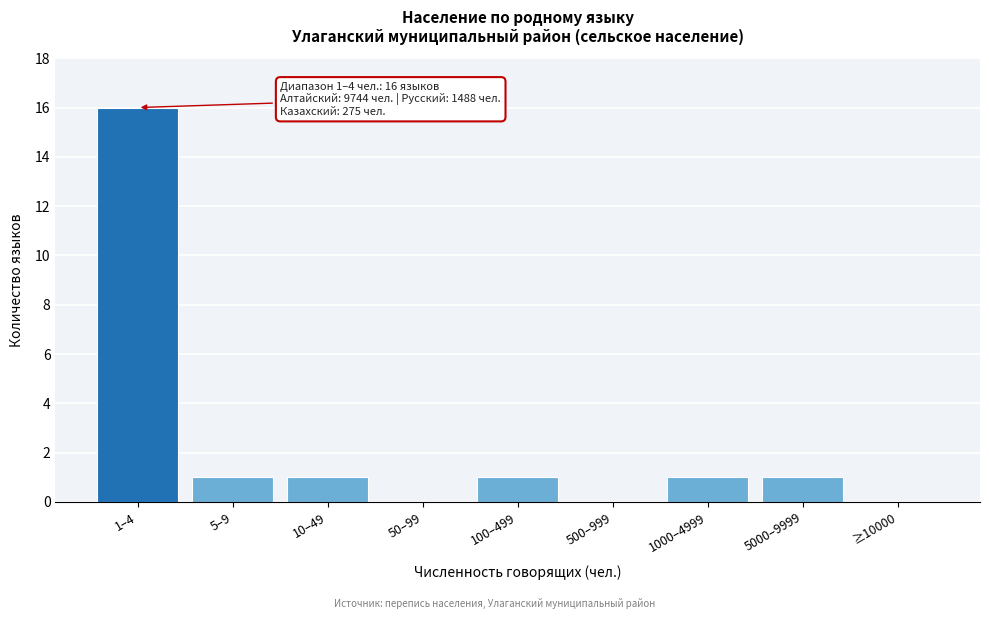

Reading right to left, transcribe all the data shown in this chart.

≥10000=0	5000–9999=1	1000–4999=1	500–999=0	100–499=1	50–99=0	10–49=1	5–9=1	1–4=16